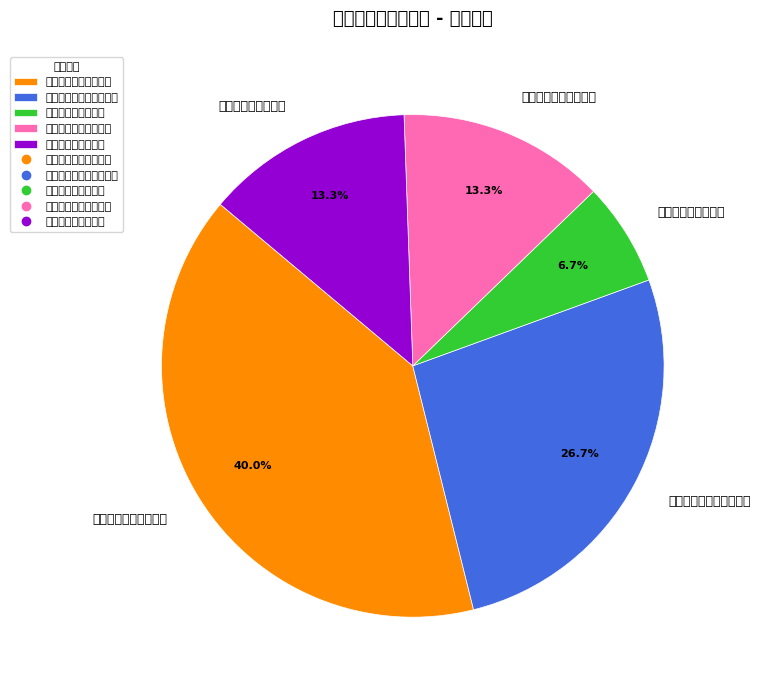

To the nearest percent, what is the combined percentage of 齐齐哈尔铁路运输法院 and 哈尔滨铁路运输法院?

20%